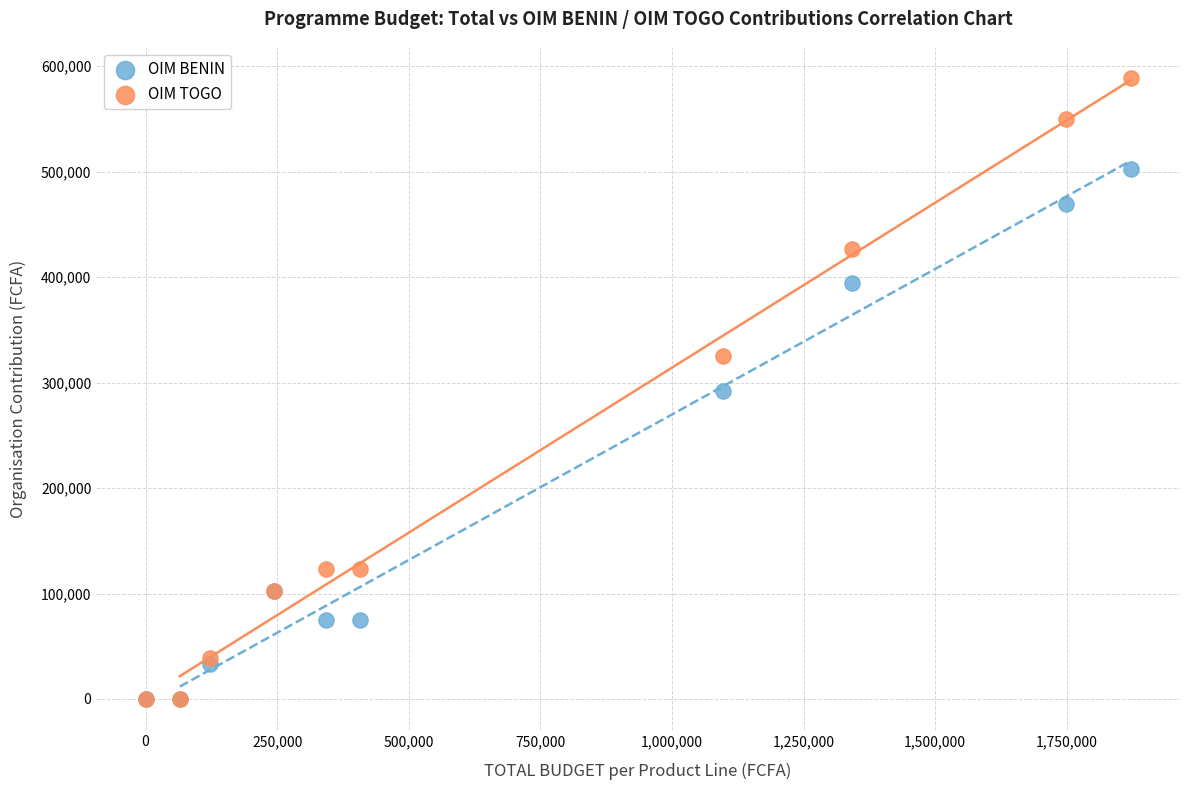

In the OIM BENIN series, what Y value is closest to 251022?

291600